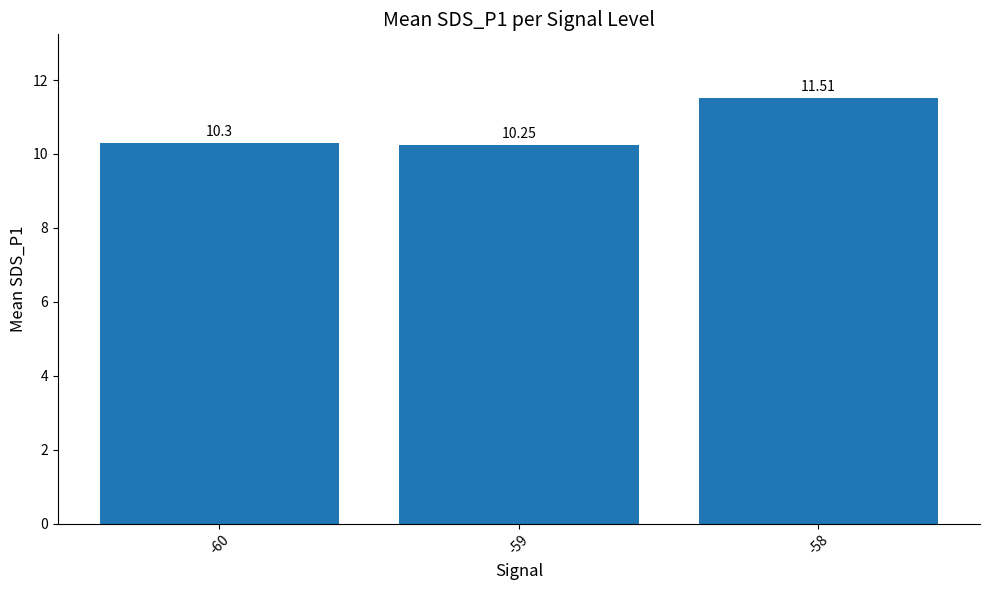

List the labels in order of value, largest first.

-58, -60, -59